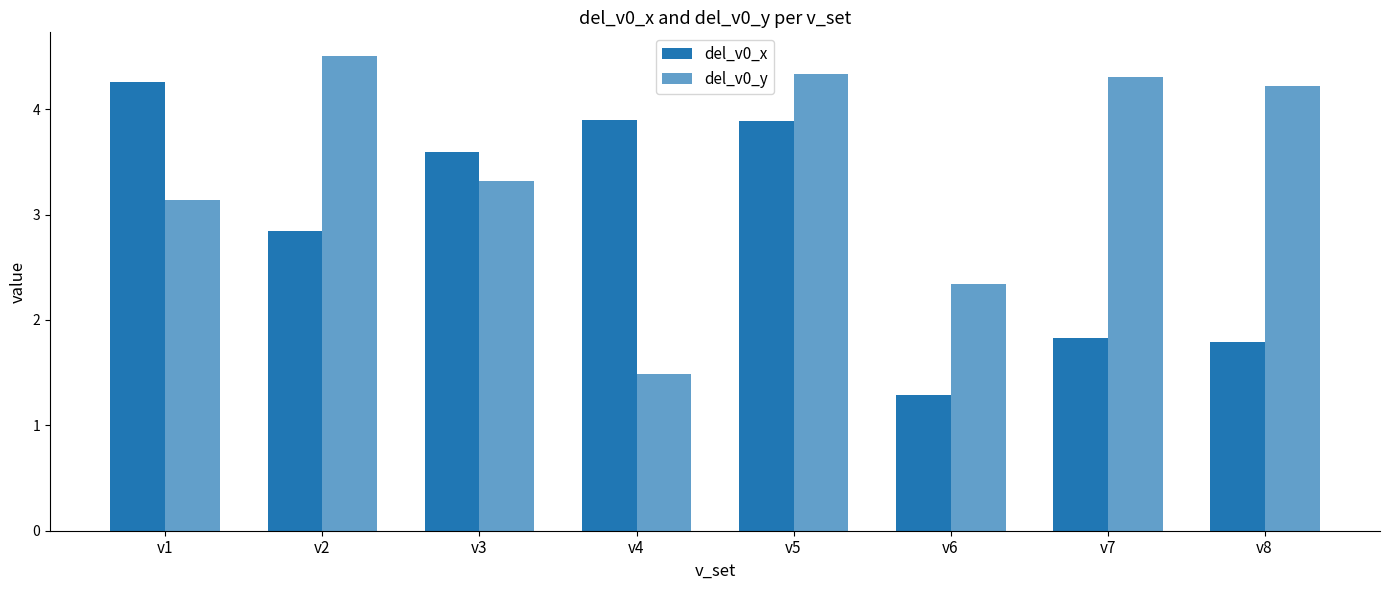

What is the sum of all del_v0_x values?

23.4